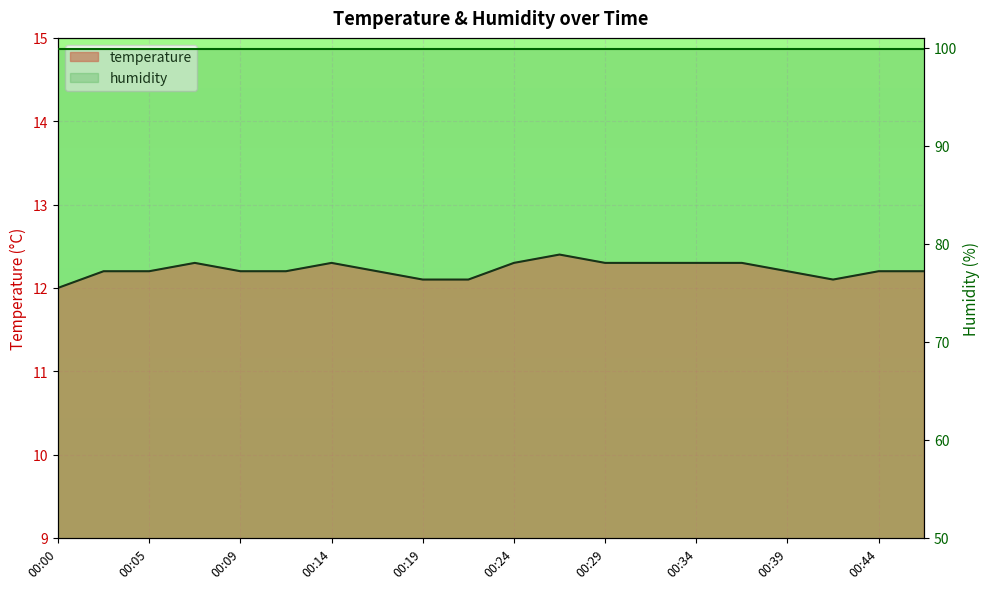

Where is the first local minimum?

00:41